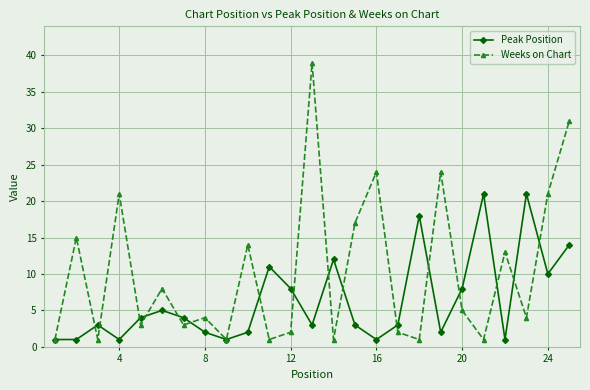

Which series has the largest range (max minus min)?

Weeks on Chart